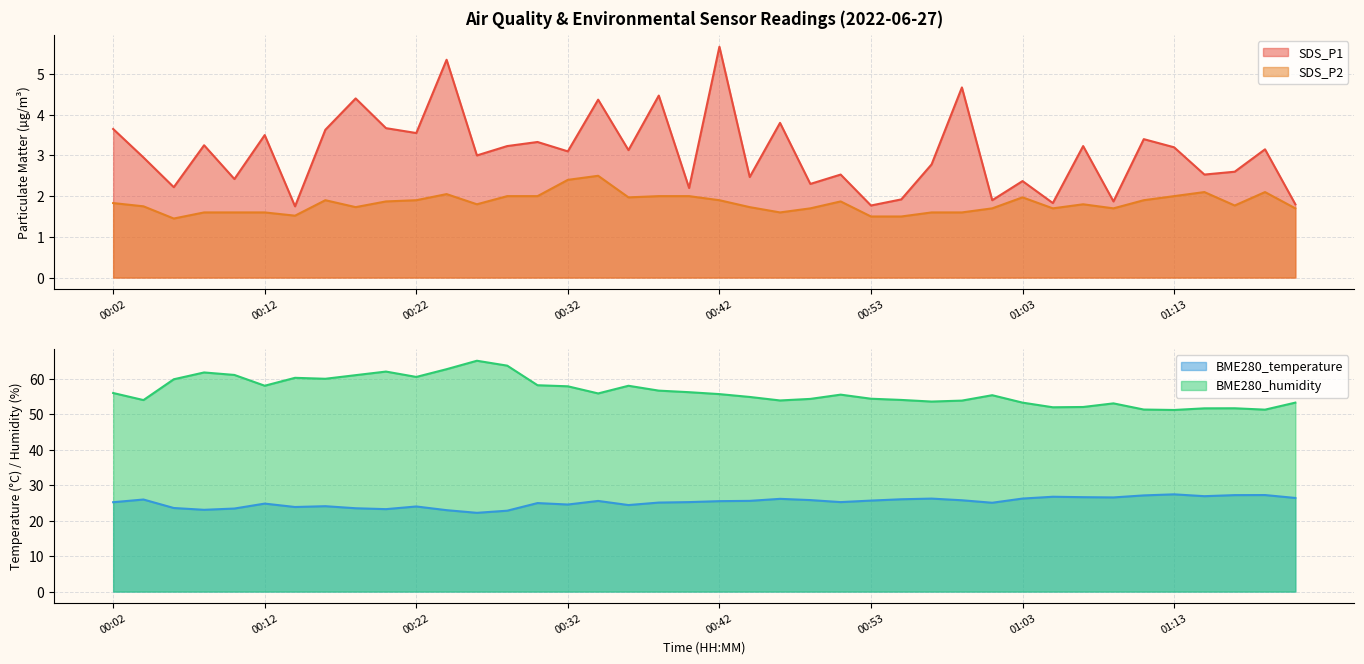

What is the approximate value of BME280_humidity at 00:30?

58.1